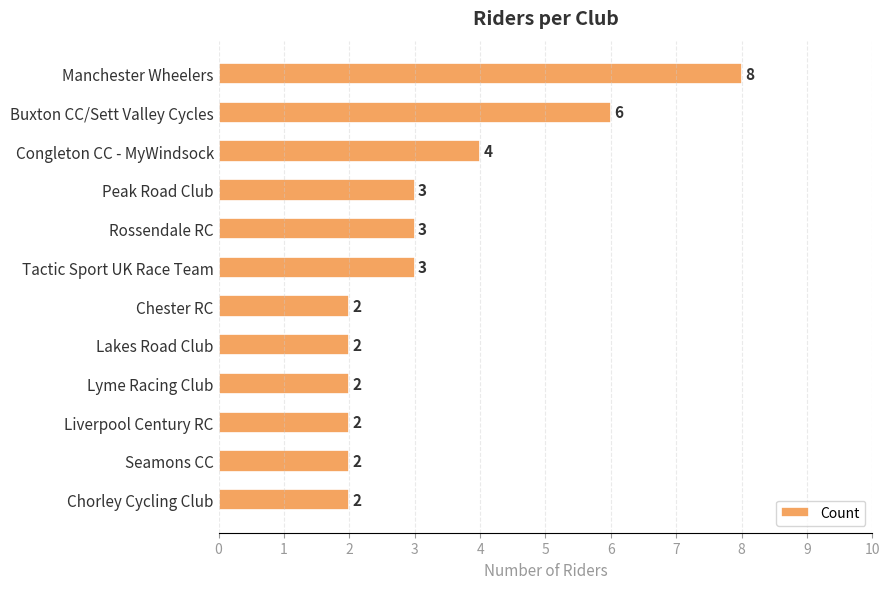

Reading bottom to top, extract all data points from this chart.

2	2	2	2	2	2	3	3	3	4	6	8